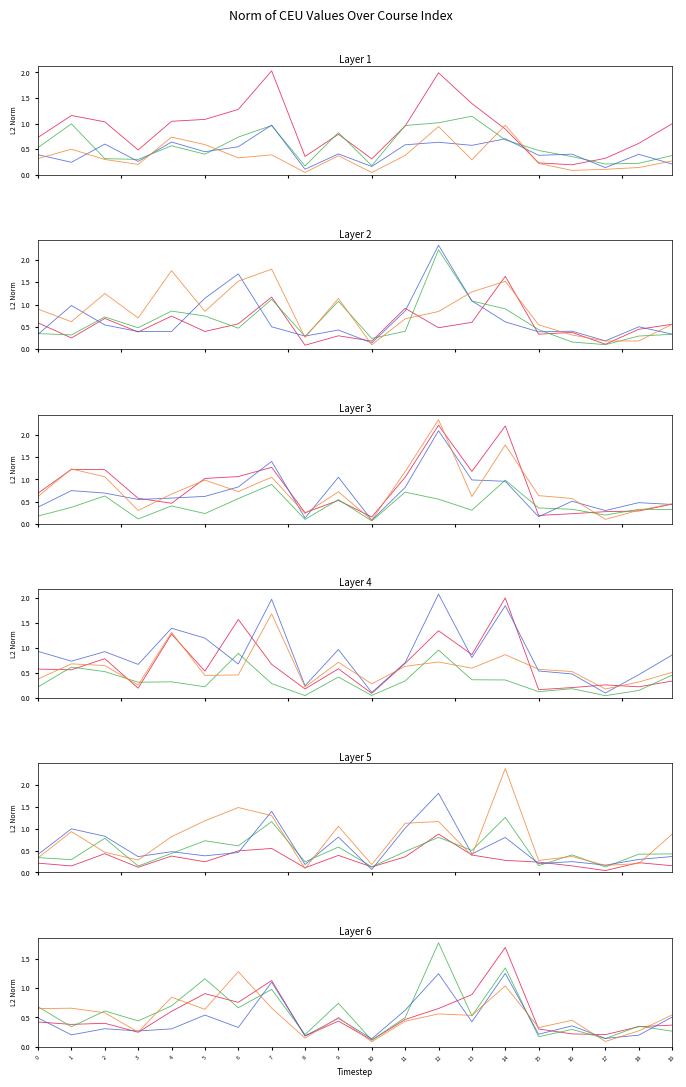

What is the difference between the highest and lowest values at 10?

0.1